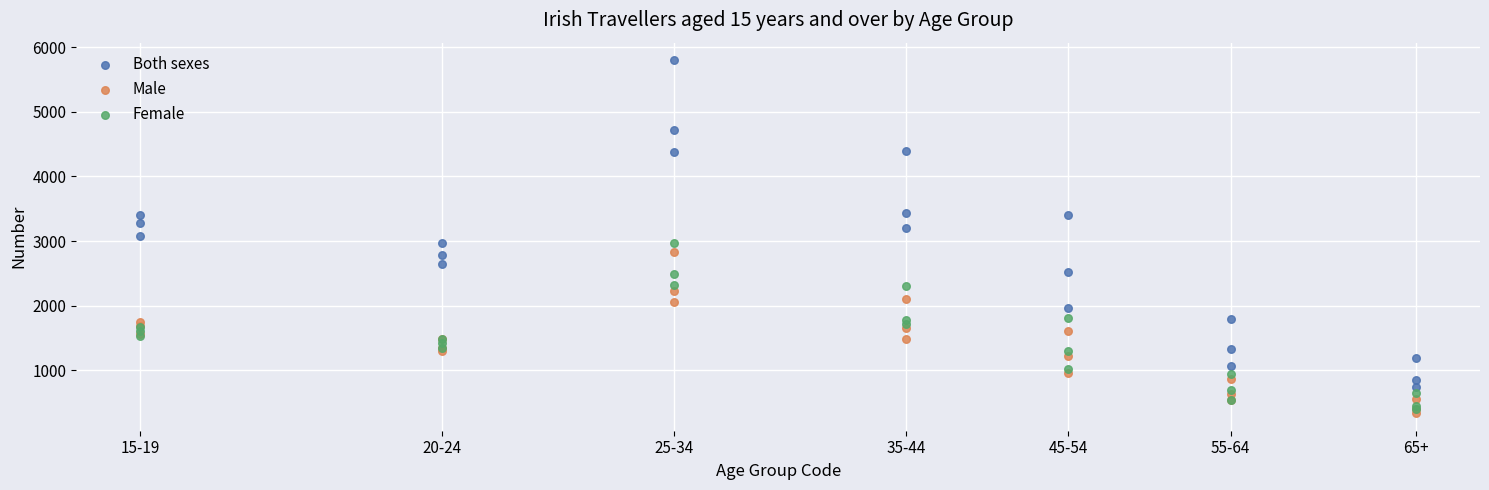

What are all the series names shown in the legend?

Both sexes, Male, Female